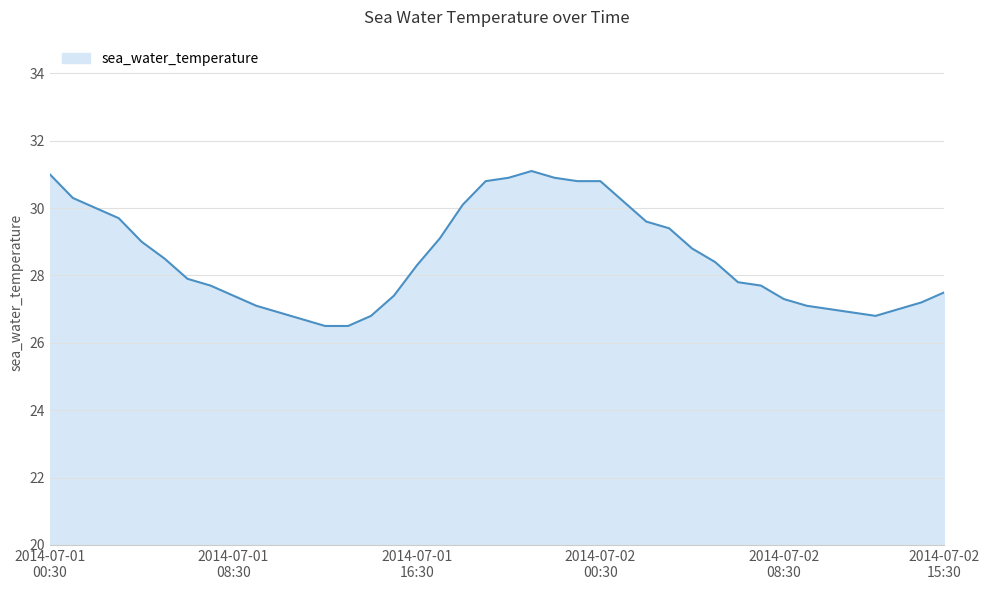

What is the smallest value displayed?

26.5